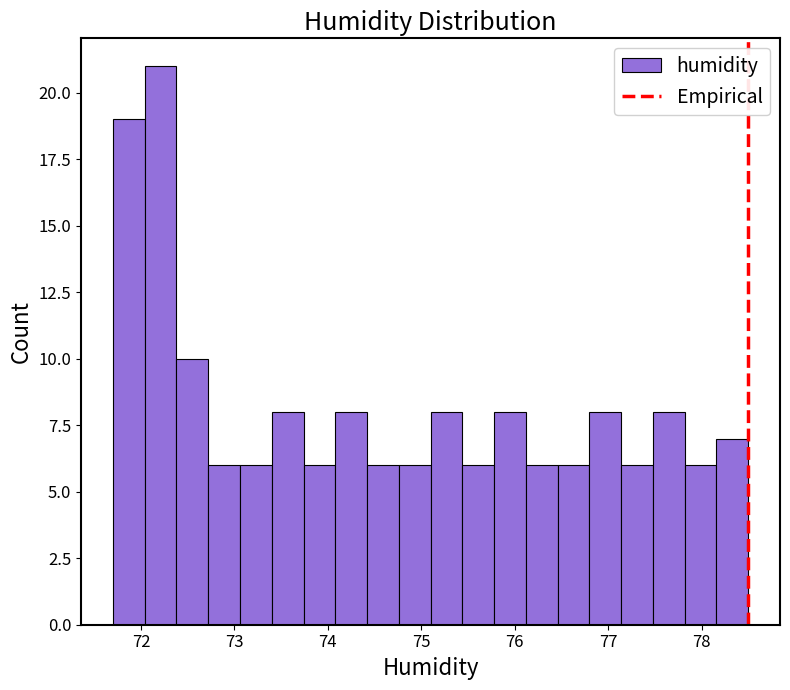

Read against the x-axis, roughly where is the centre of the tallest bar?

72.2